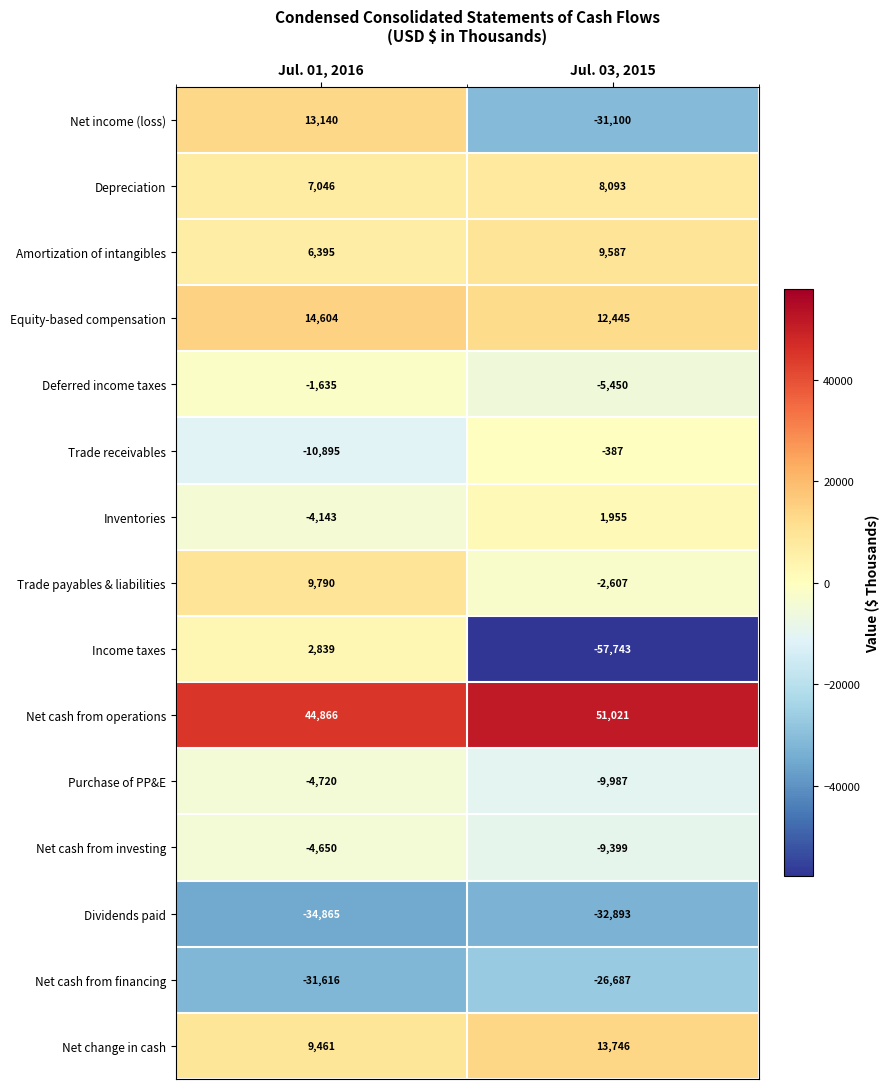

What is the total value across all series at Jul. 01, 2016?

15617